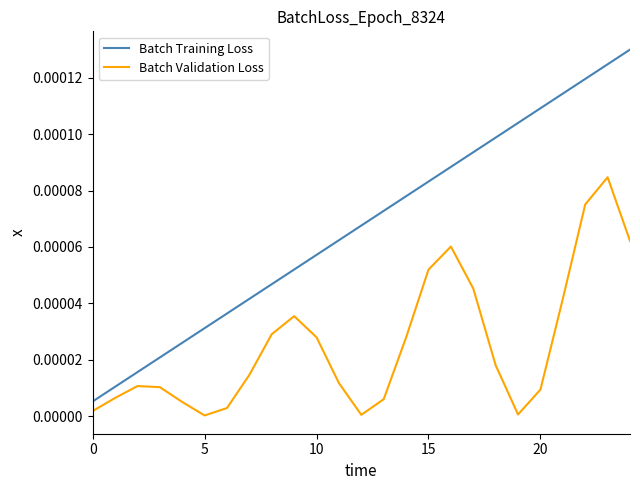

True or false: Batch Training Loss and Batch Validation Loss cross at least once.

False